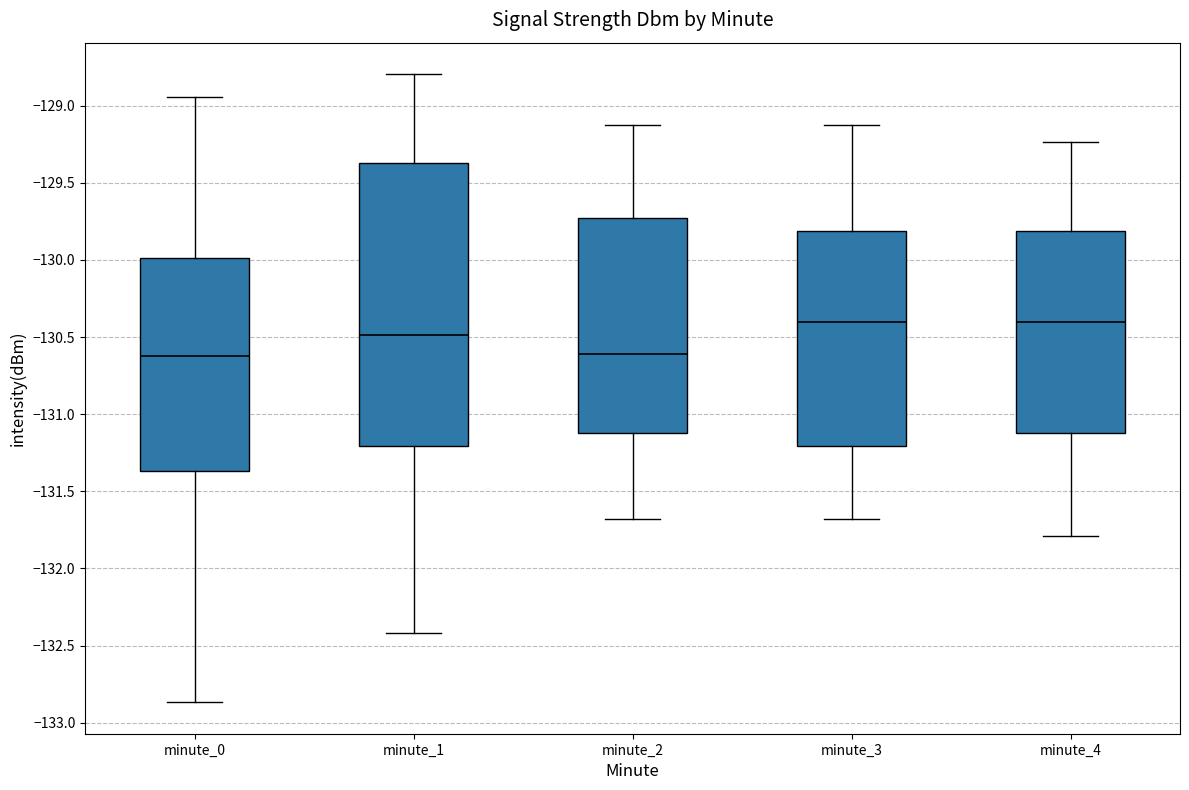

Reading left to right, read every box against the y-axis: the position of its median line, the range the box covers, and the ends of its whiskers. The values are not printed on the chart, so give them approximately, as read against the axis.

minute_0: median -130.60, box -131.35 to -130.00, whiskers -132.85 to -128.95
minute_1: median -130.50, box -131.20 to -129.35, whiskers -132.40 to -128.80
minute_2: median -130.60, box -131.10 to -129.75, whiskers -131.70 to -129.10
minute_3: median -130.40, box -131.20 to -129.80, whiskers -131.70 to -129.10
minute_4: median -130.40, box -131.10 to -129.80, whiskers -131.80 to -129.25